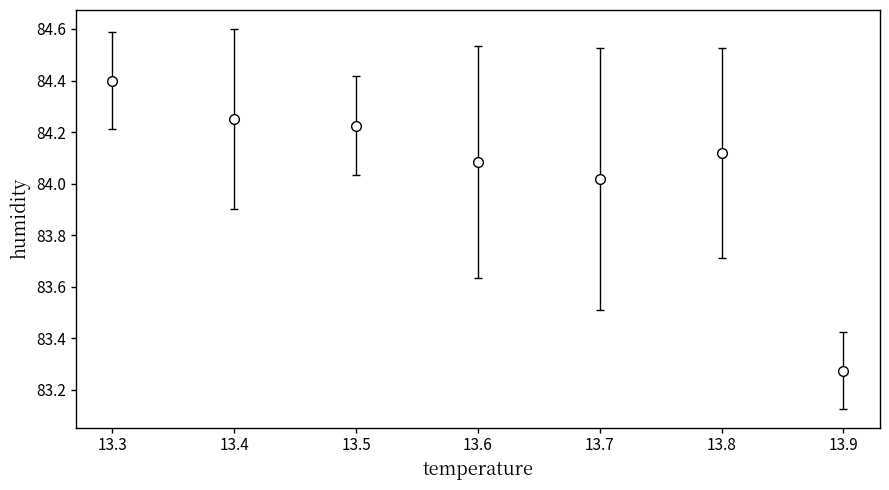

What is the ratio of the value at 13.7 to the value at 13.3?

1.0